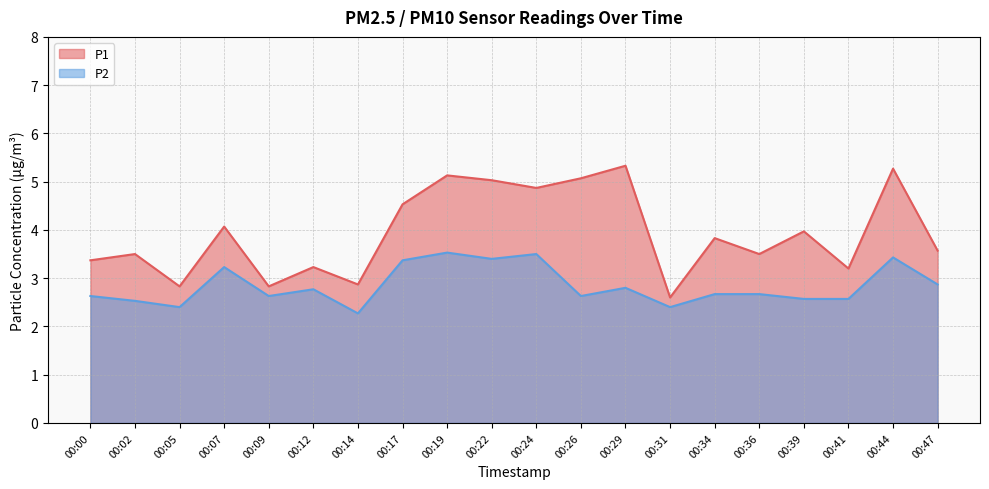

What is the total value across all series at 00:47?

6.4